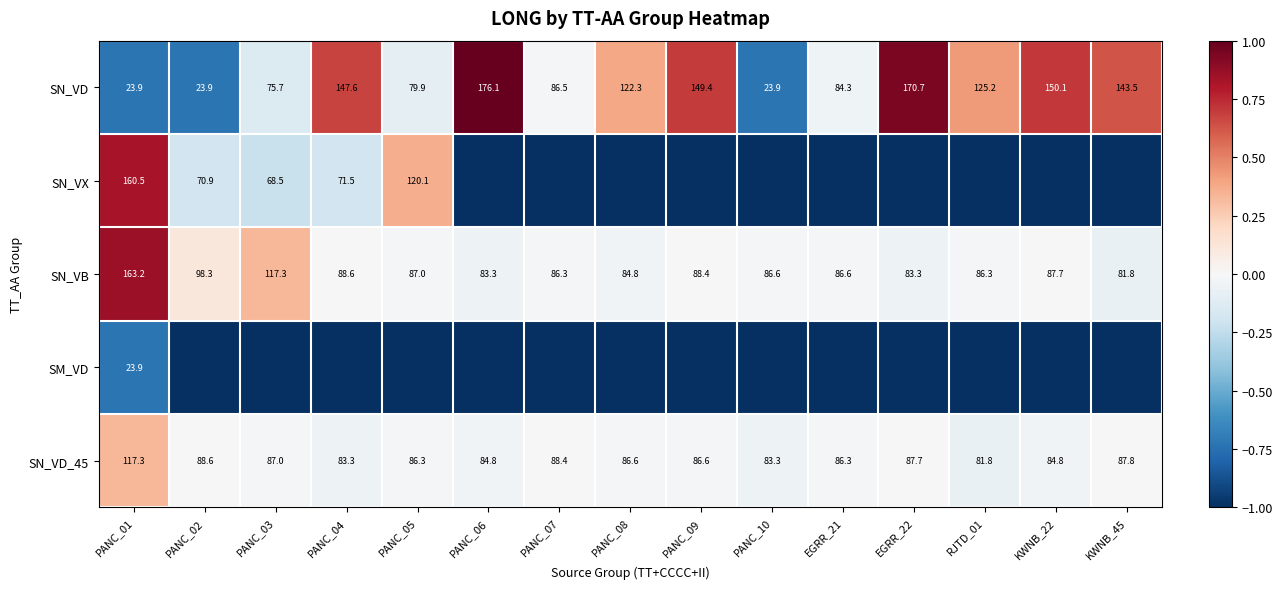

What is the sum of all SN_VD values?

1583.0